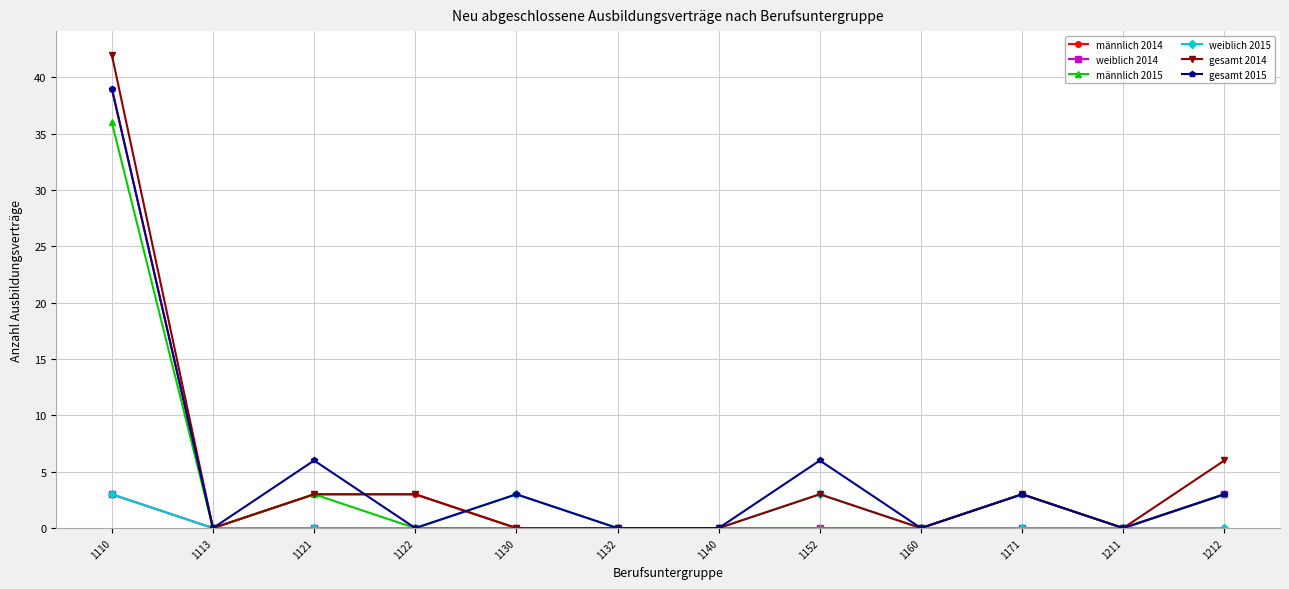

What is the approximate value of gesamt 2015 at 1130?

3